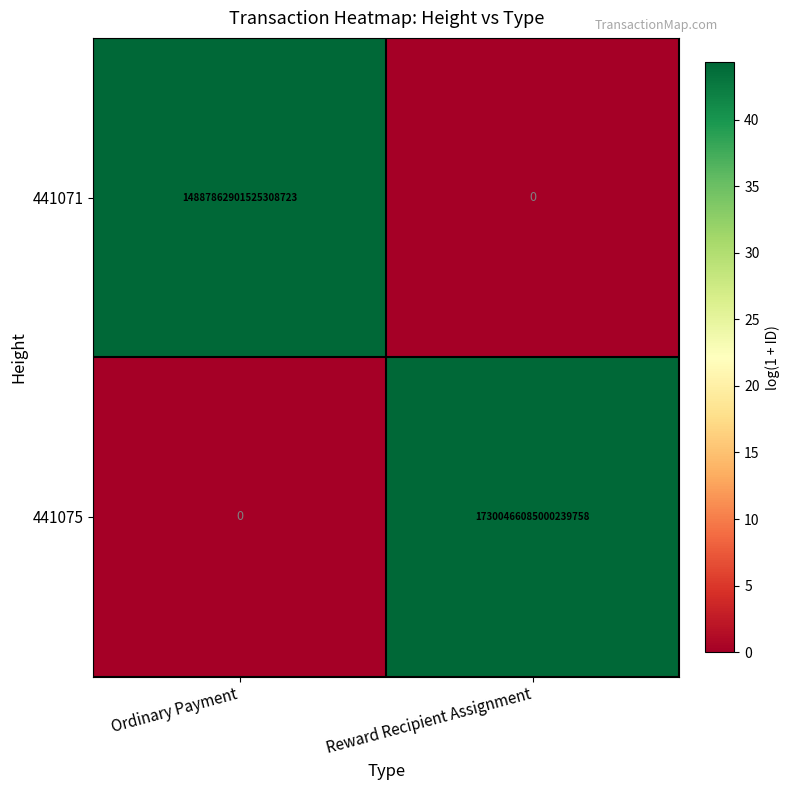

At how many categories does at least one series exceed 17?

2